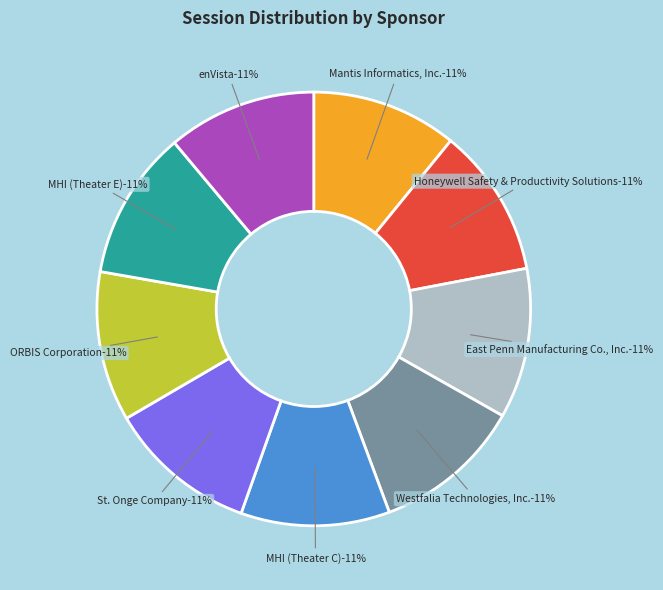

Count the number of slices in the pie.

9